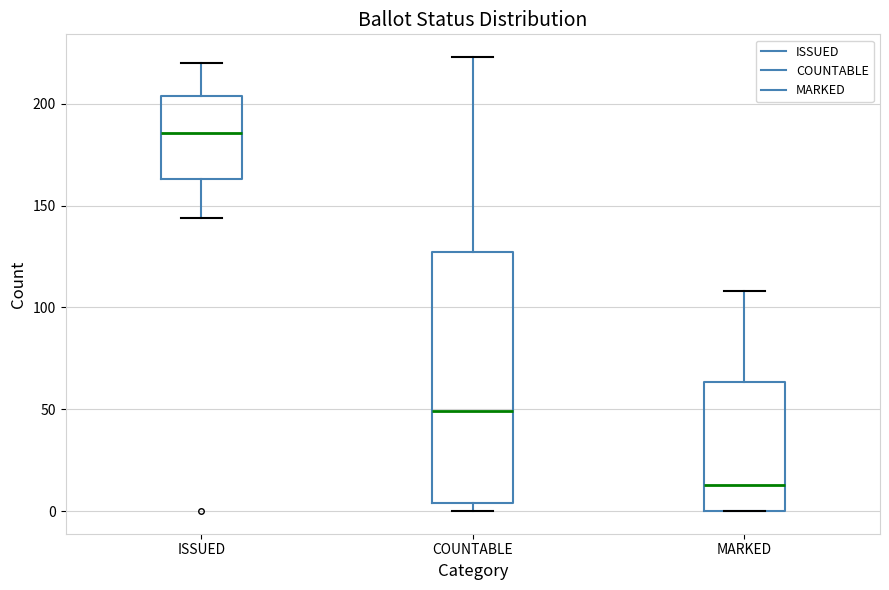

Reading left to right, read every box against the y-axis: the position of its median line, the range the box covers, and the ends of its whiskers. The values are not printed on the chart, so give them approximately, as read against the axis.

ISSUED: median 185, box 165 to 205, whiskers 145 to 220
COUNTABLE: median 50, box 5 to 125, whiskers 0 to 225
MARKED: median 15, box 0 to 65, whiskers 0 to 110